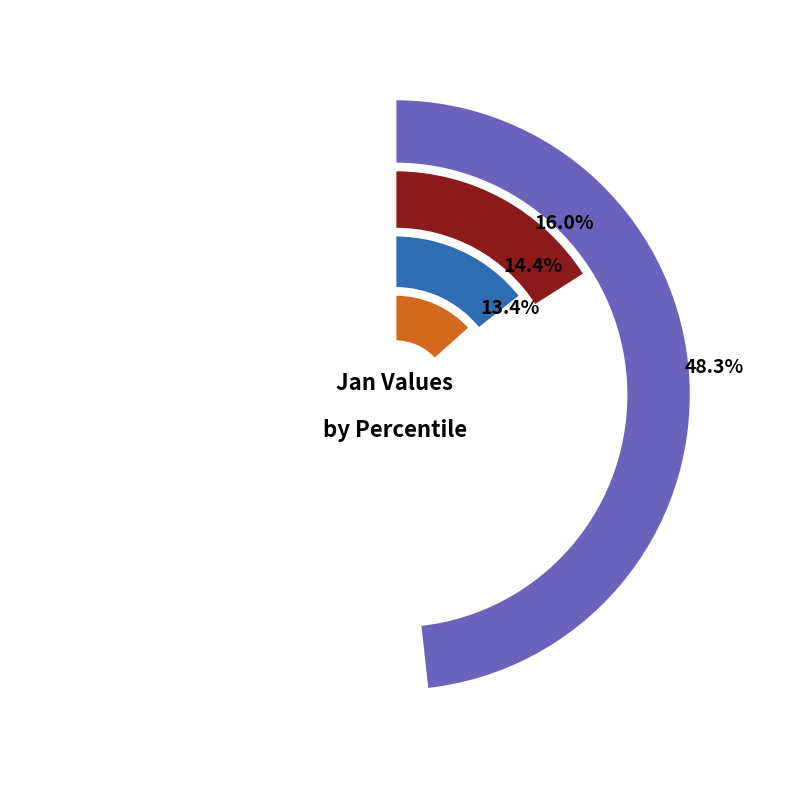

To the nearest percent, what is the combined percentage of pct55 and pct15?

17%